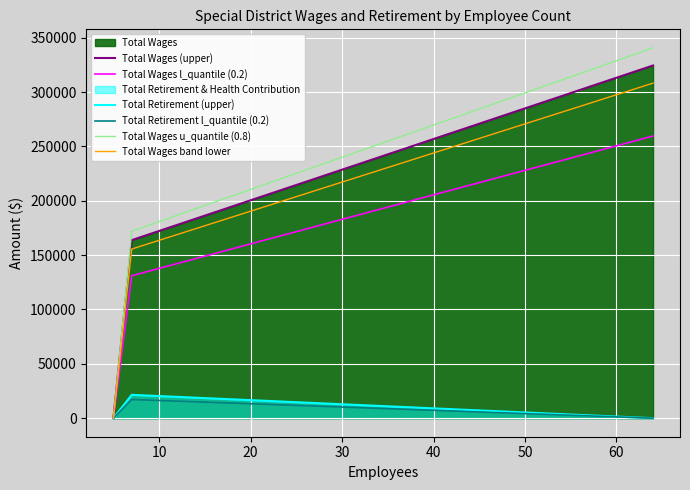

What is the greatest value displayed?

340647.3